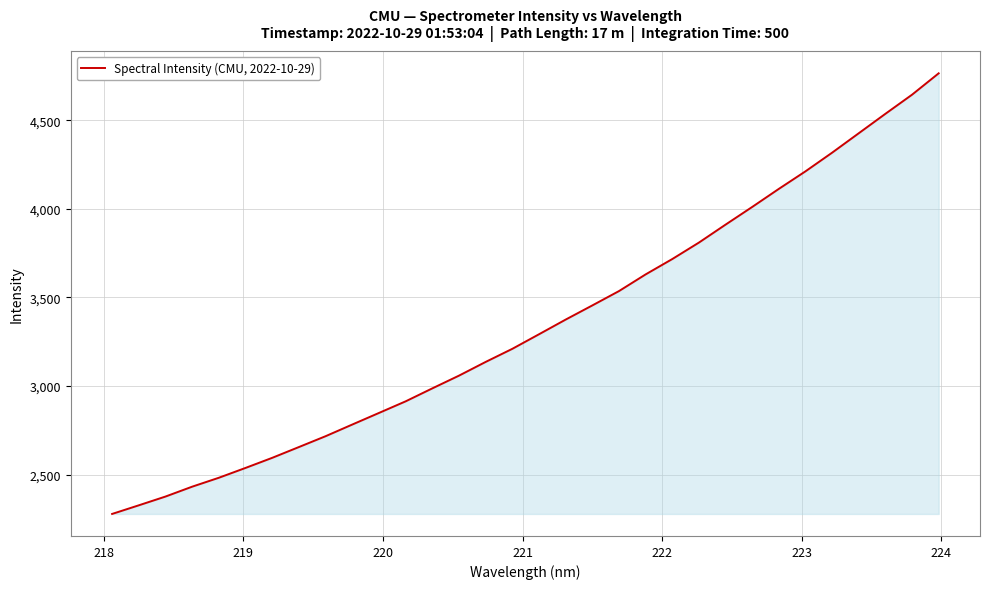

What is the minimum value shown in the chart?

2278.1